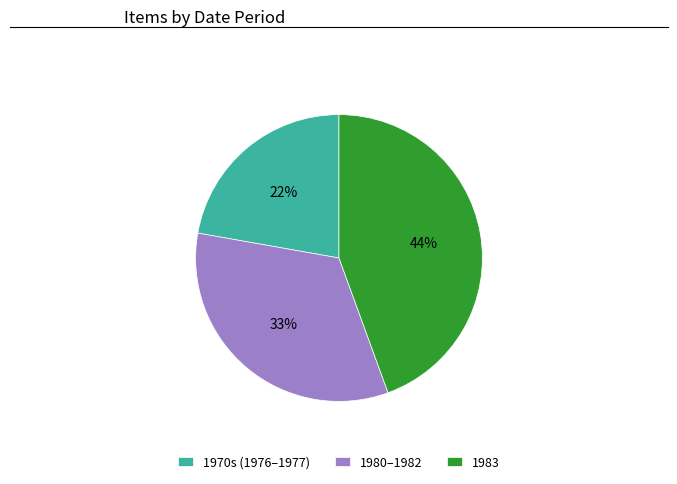

Is 1983 the majority of the pie?

No